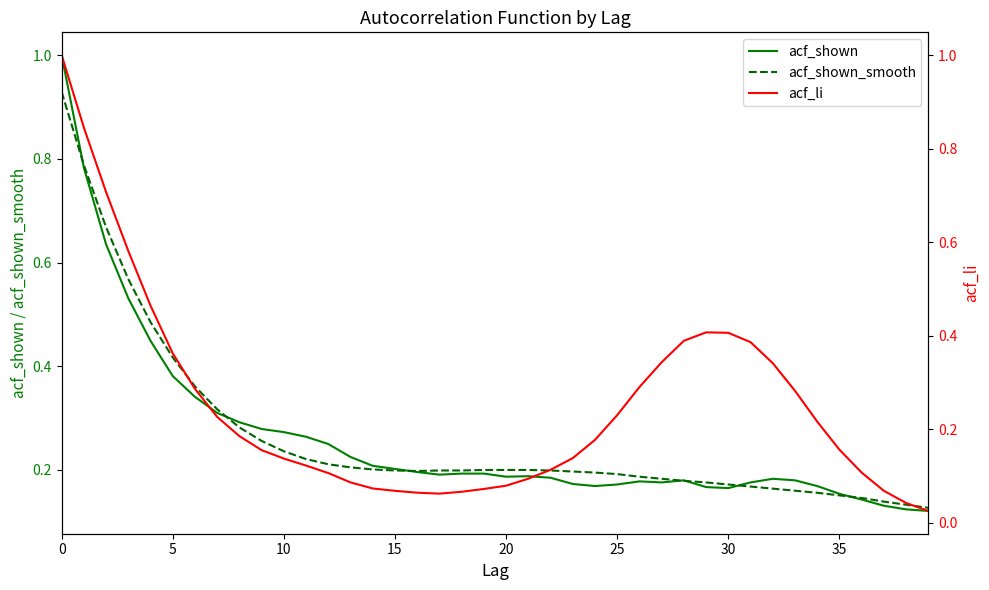

At which category does acf_li reach its first local valley?

17